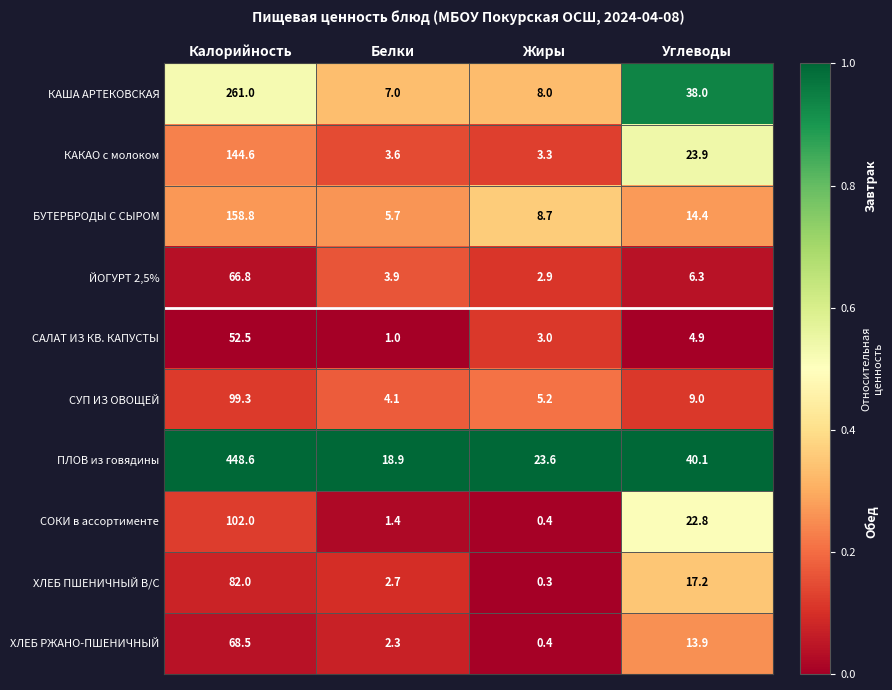

Which series has the largest total across all categories?

ПЛОВ из говядины